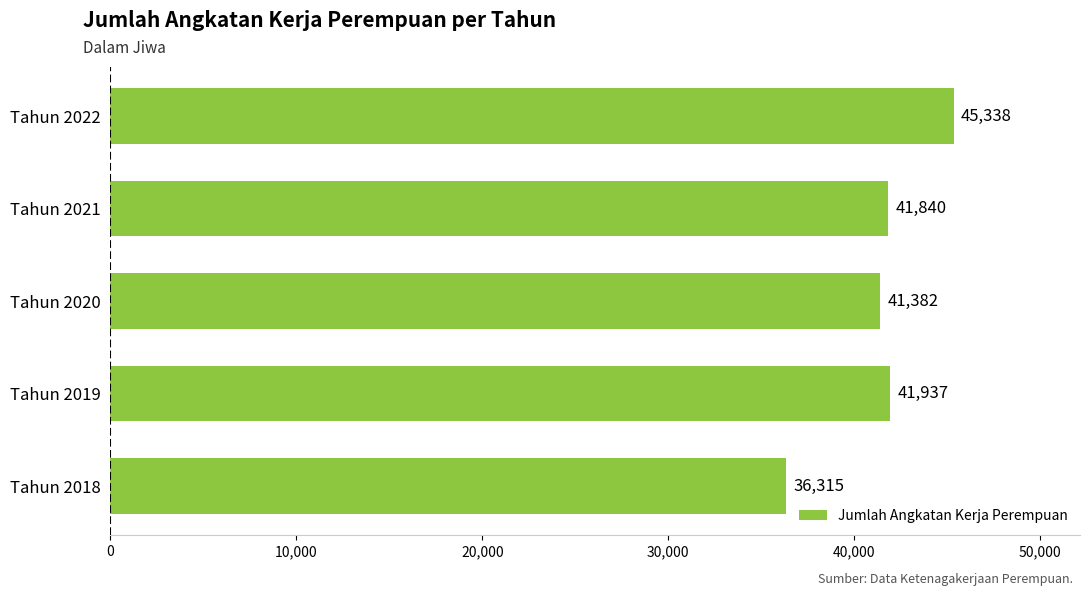

Approximately how many times larger is the value at Tahun 2021 compared to Tahun 2018?

1.2